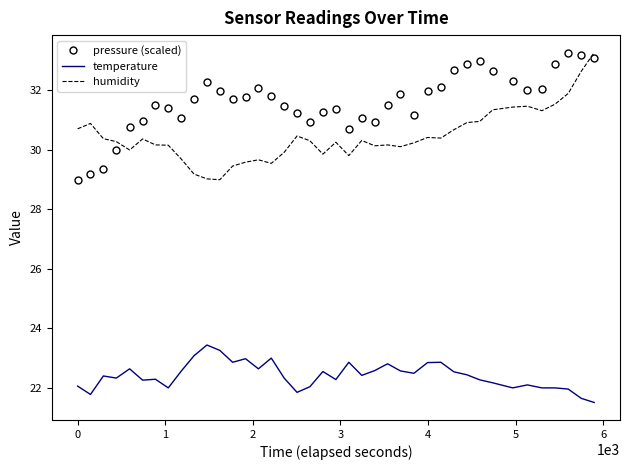

Which series has the largest total across all categories?

pressure (scaled)